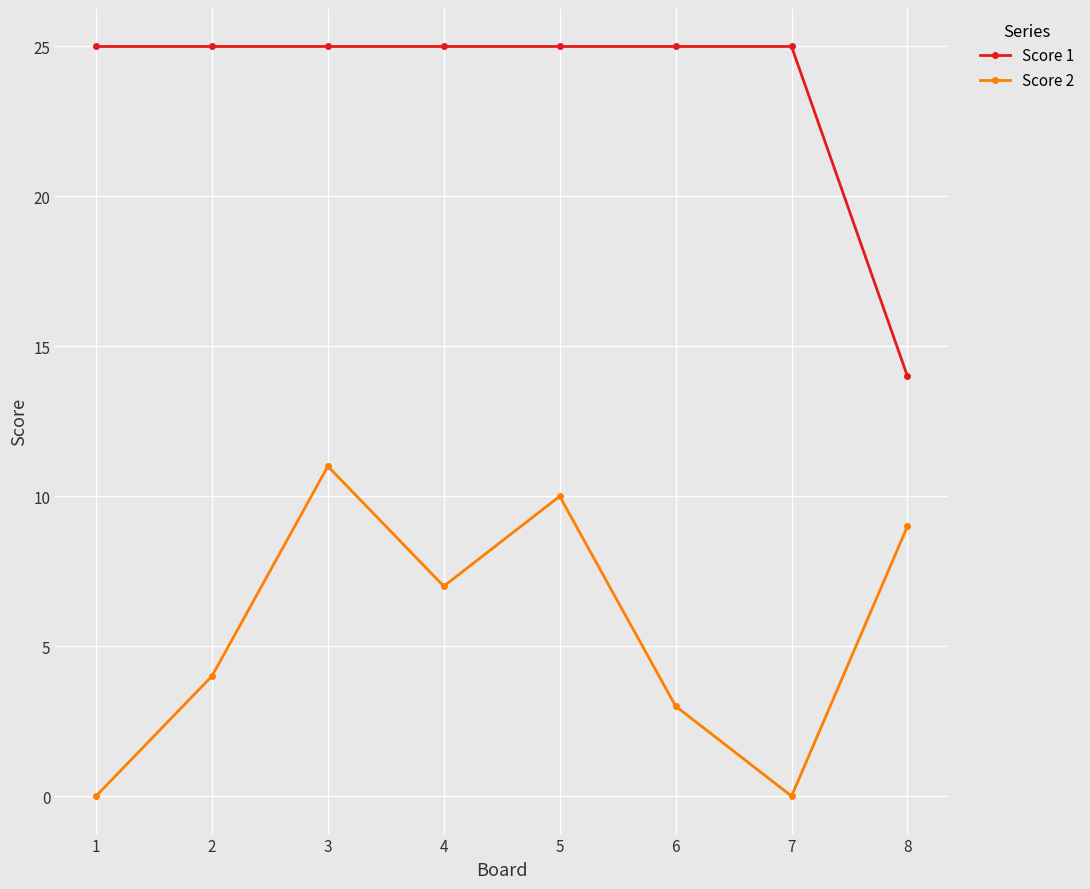

At 2, list the series in order from smallest to largest.

Score 2, Score 1